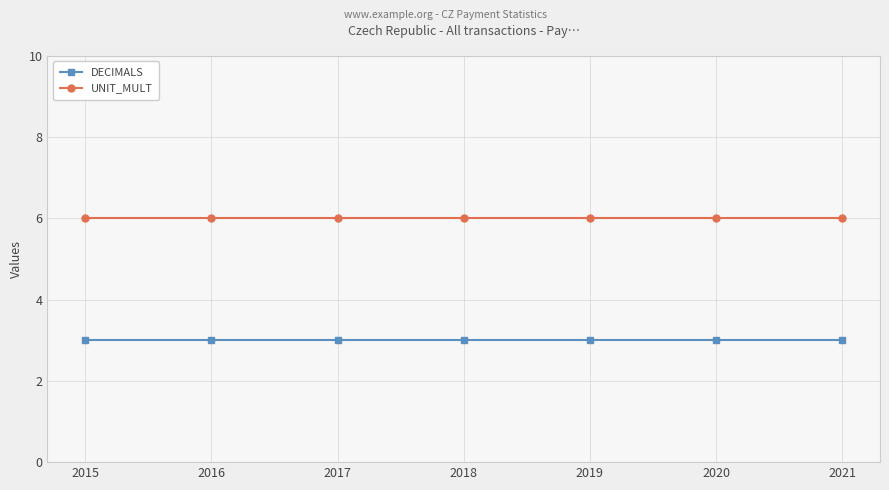

True or false: UNIT_MULT and DECIMALS intersect in this chart.

False